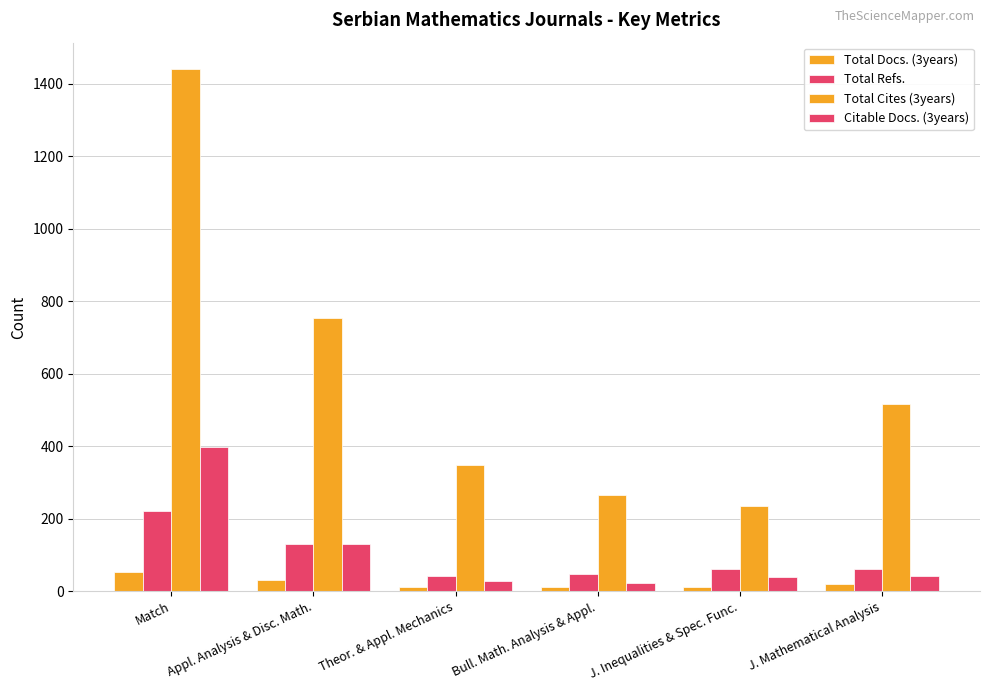

Count the number of data series in this chart.

4